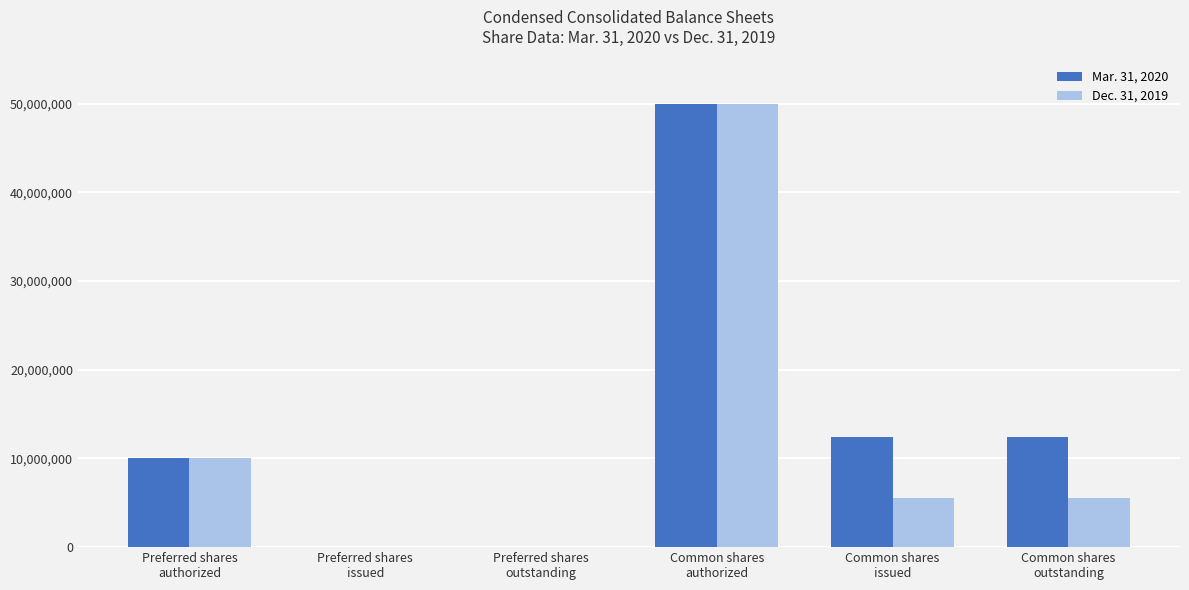

What is the maximum value shown in the chart?

50000000